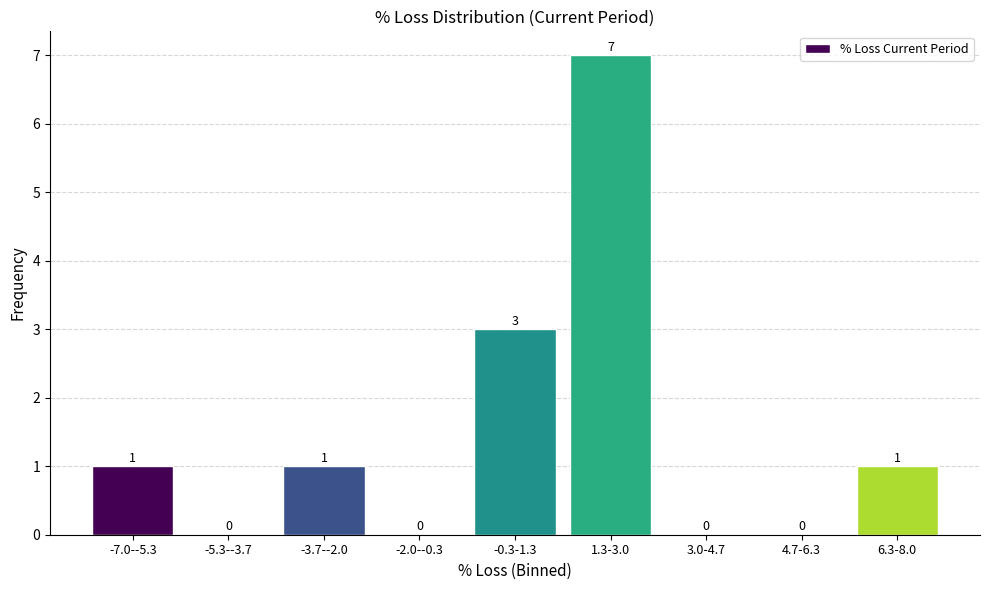

Reading left to right, transcribe all the data shown in this chart.

-7.0--5.3=1	-5.3--3.7=0	-3.7--2.0=1	-2.0--0.3=0	-0.3-1.3=3	1.3-3.0=7	3.0-4.7=0	4.7-6.3=0	6.3-8.0=1